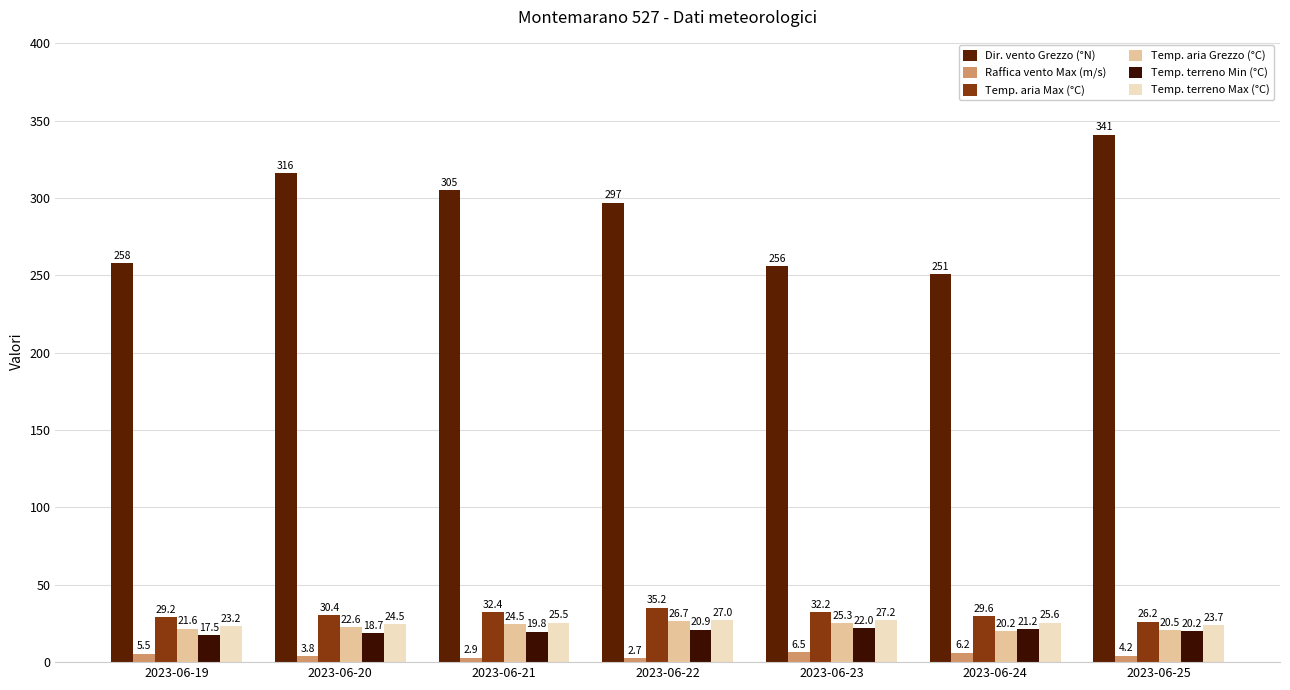

The Raffica vento Max (m/s) series shows 3.8 at 2023-06-20. True or false?

True